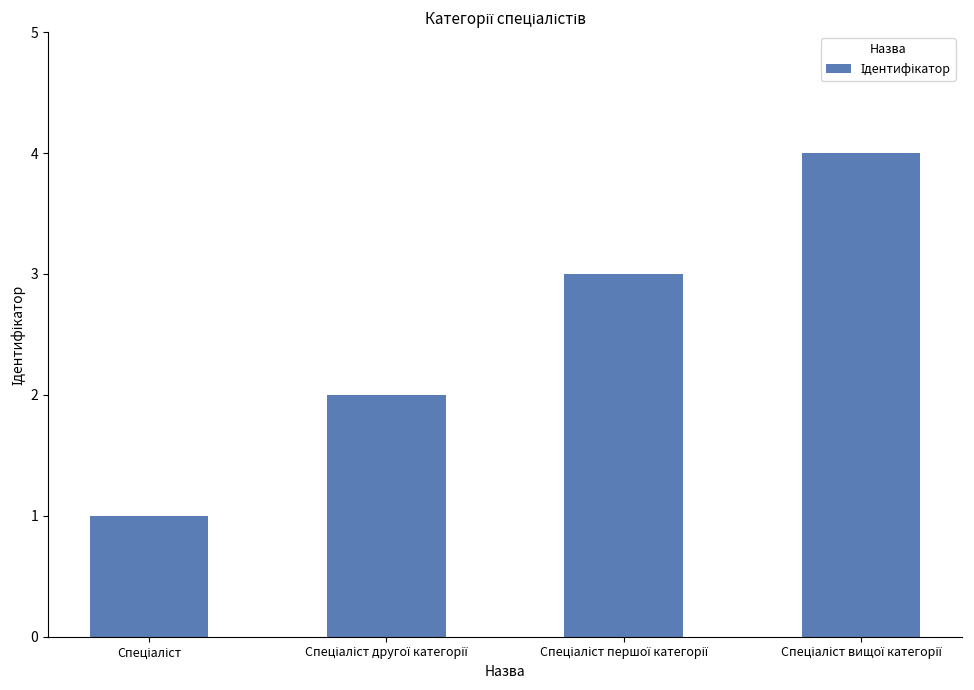

Reading right to left, what are all the values shown in this chart?

4	3	2	1